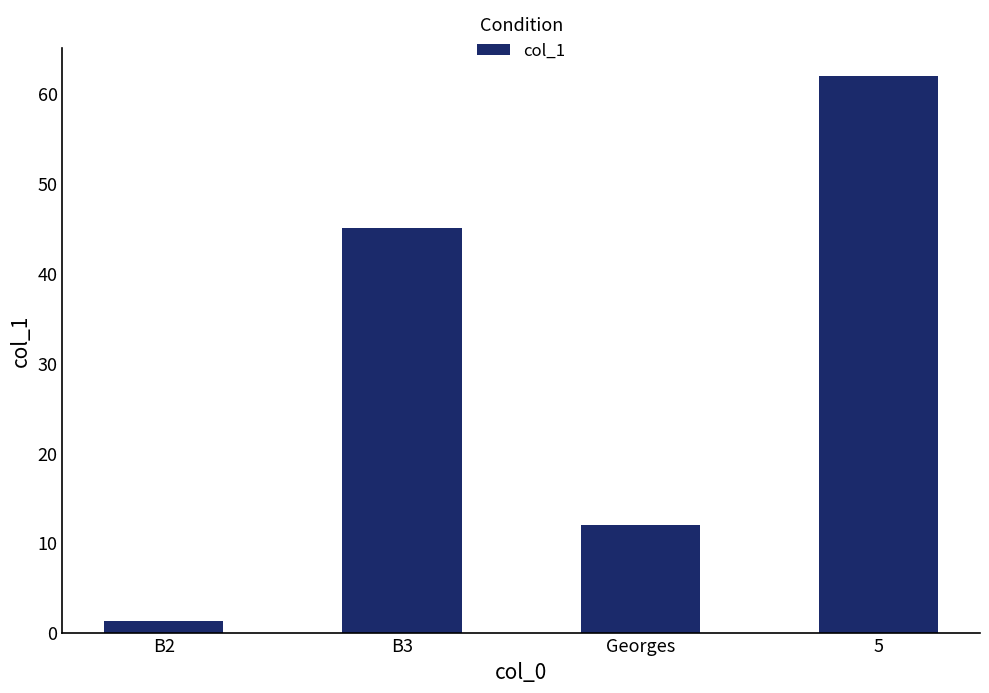

How many series are shown in this chart?

1